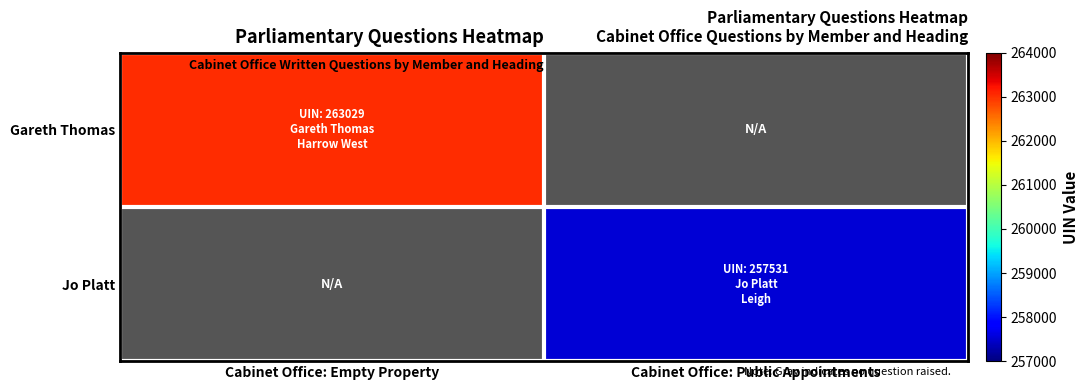

At Cabinet Office: Empty Property, list the series in order from largest to smallest.

Gareth Thomas, Jo Platt